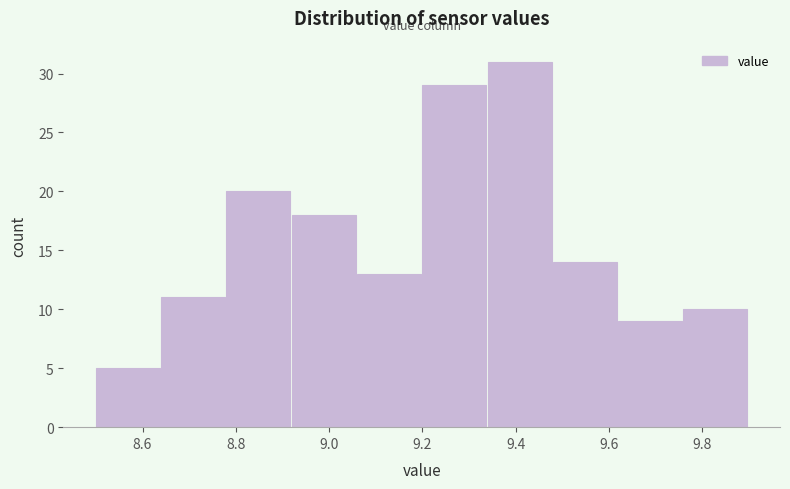

Reading left to right, list every bar in this chart as the range it spans on the x-axis followed by its height. The values are not printed on the chart, so give them approximately, as read against the axis.

8.50 to 8.64: 5
8.64 to 8.78: 11
8.78 to 8.92: 20
8.92 to 9.06: 18
9.06 to 9.20: 13
9.20 to 9.34: 29
9.34 to 9.48: 31
9.48 to 9.62: 14
9.62 to 9.76: 9
9.76 to 9.90: 10